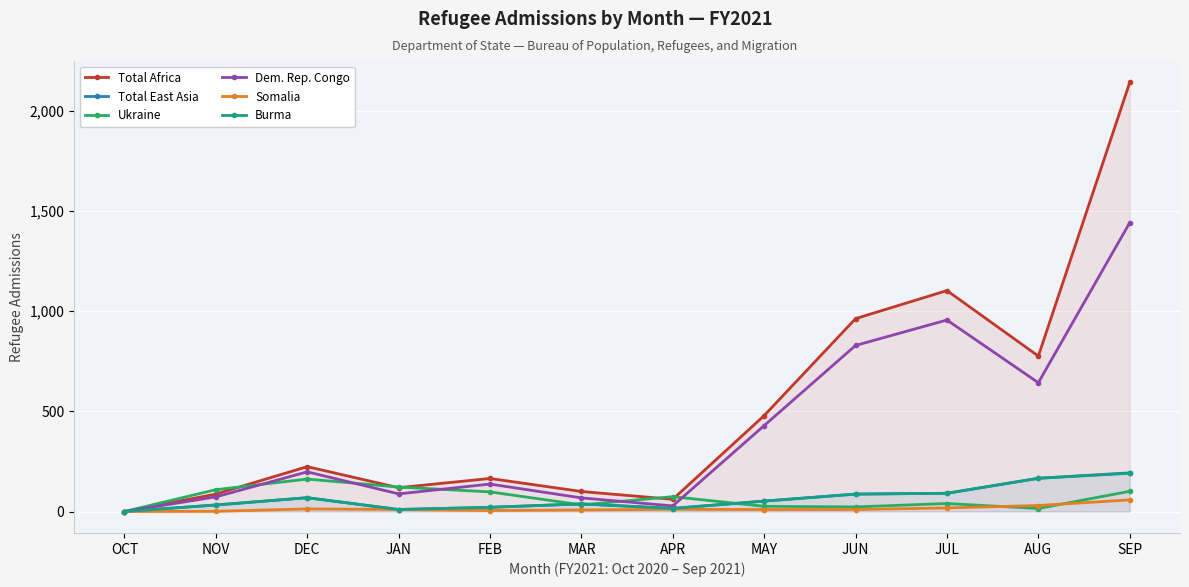

What is the sum of all Ukraine values?

803